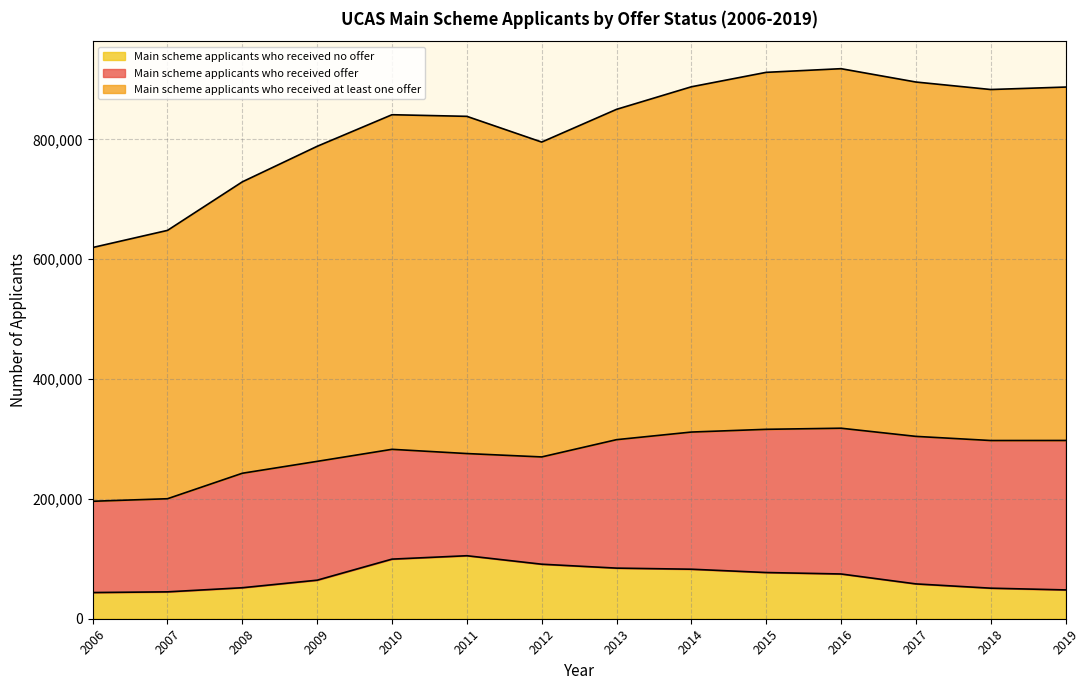

The value of Main scheme applicants who received no offer at 2010 is 99485. True or false?

True